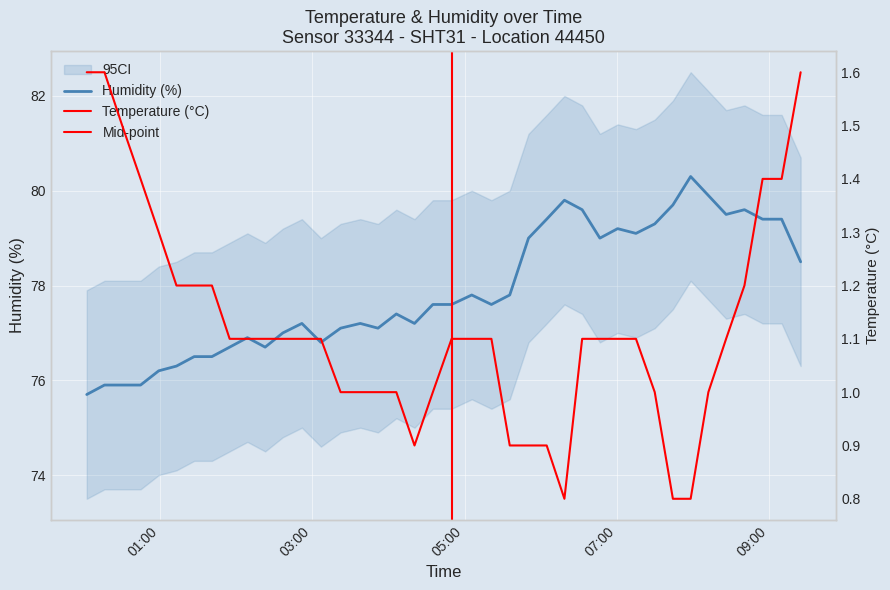

Rank the series by their average value, from highest to lowest.

Humidity (%), Temperature (°C)